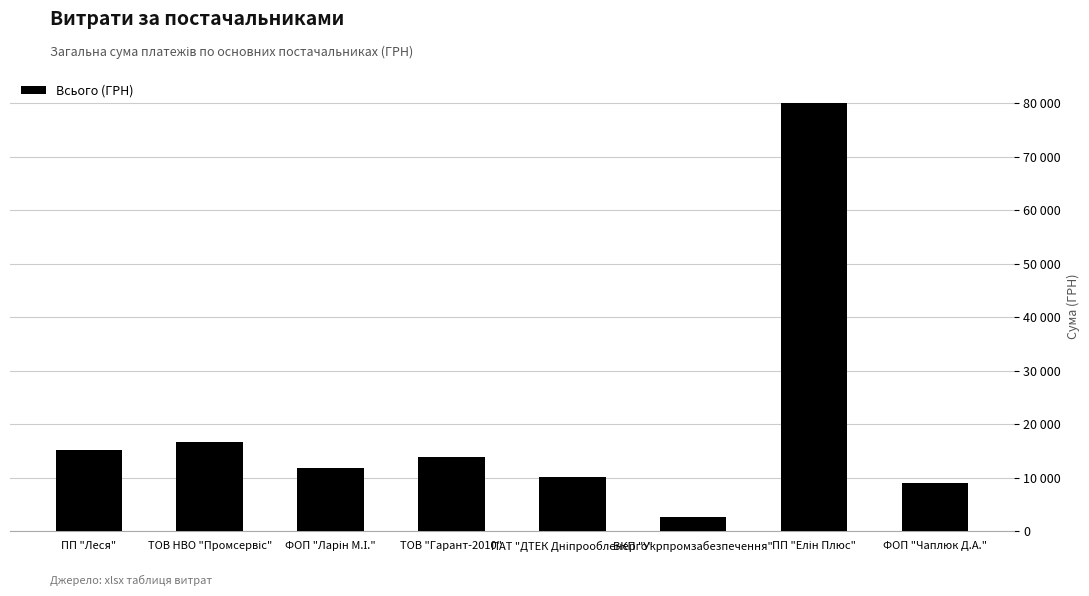

Reading left to right, transcribe all the data shown in this chart.

ПП "Леся"=15176.6	ТОВ НВО "Промсервіс"=16733.8	ФОП "Ларін М.І."=11793.9	ТОВ "Гарант-2010"=13899.6	ПАТ "ДТЕК Дніпрообленерго"=10257.4	ВКП "Укрпромзабезпечення"=2770.2	ПП "Елін Плюс"=79998.0	ФОП "Чаплюк Д.А."=9000.0